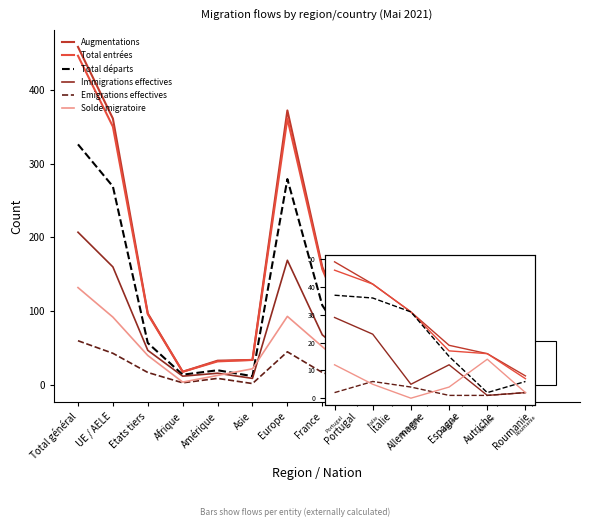

The value of Total départs at Portugal is 61. True or false?

False